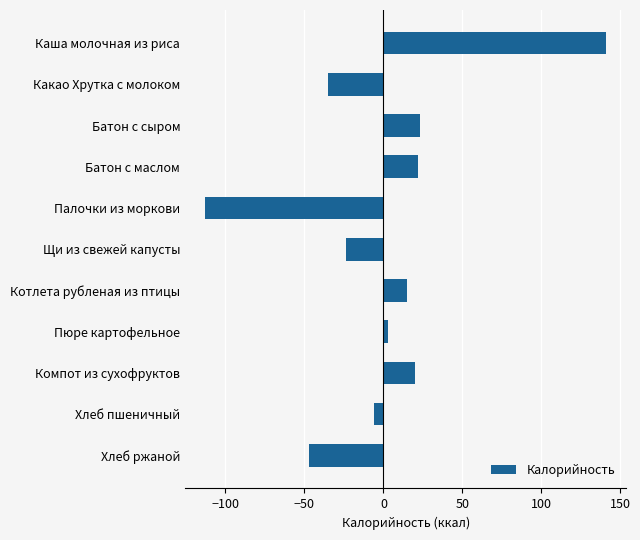

What is the label of the 1st bar from the bottom?

Хлеб ржаной